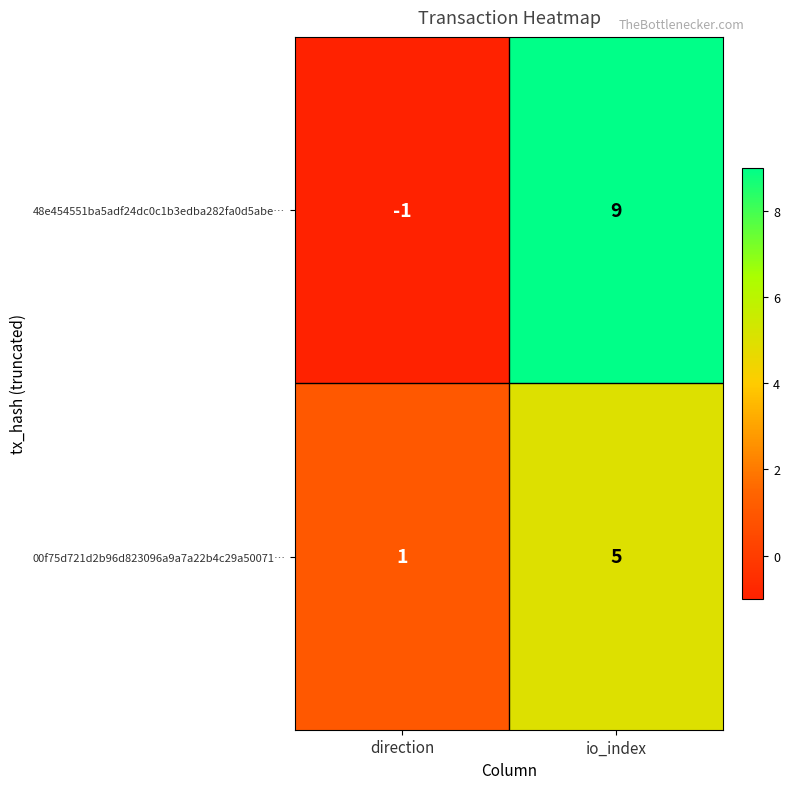

Reading right to left, extract all data points from this chart.

48e454551ba5adf24dc0c1b3edba282fa0d5abe…: 9	-1
00f75d721d2b96d823096a9a7a22b4c29a50071…: 5	1